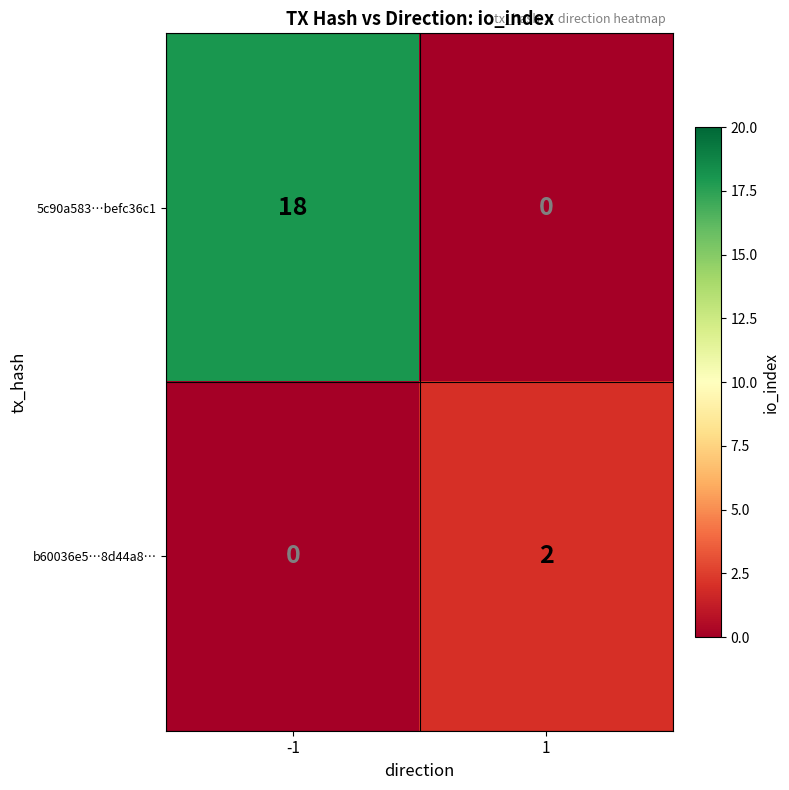

How many values in the b60036e5…8d44a8… series are below 2?

1